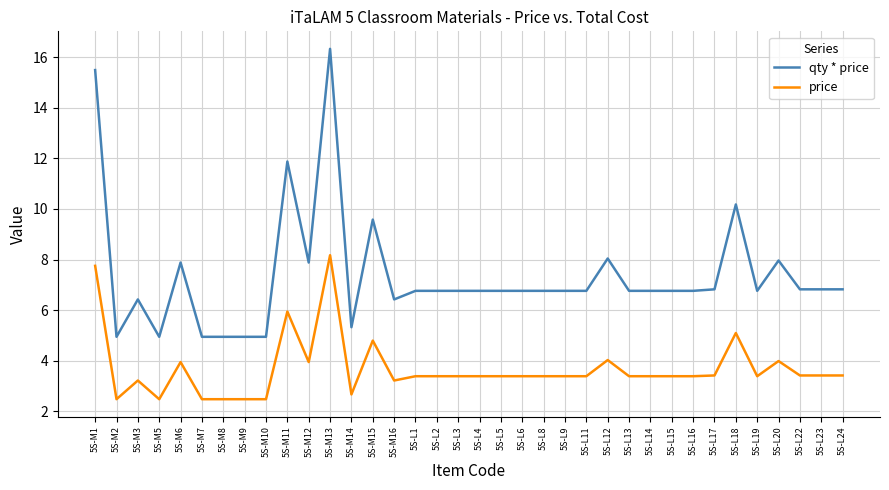

What is the sum of the qty * price values at 5S-M1 and 5S-L15?

22.3